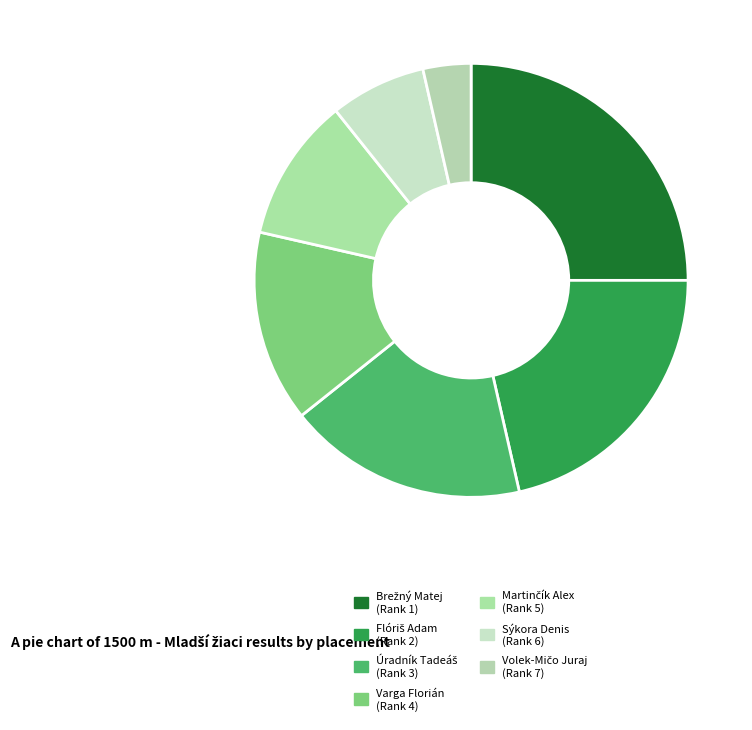

To the nearest percent, what is the average slice percentage?

14%